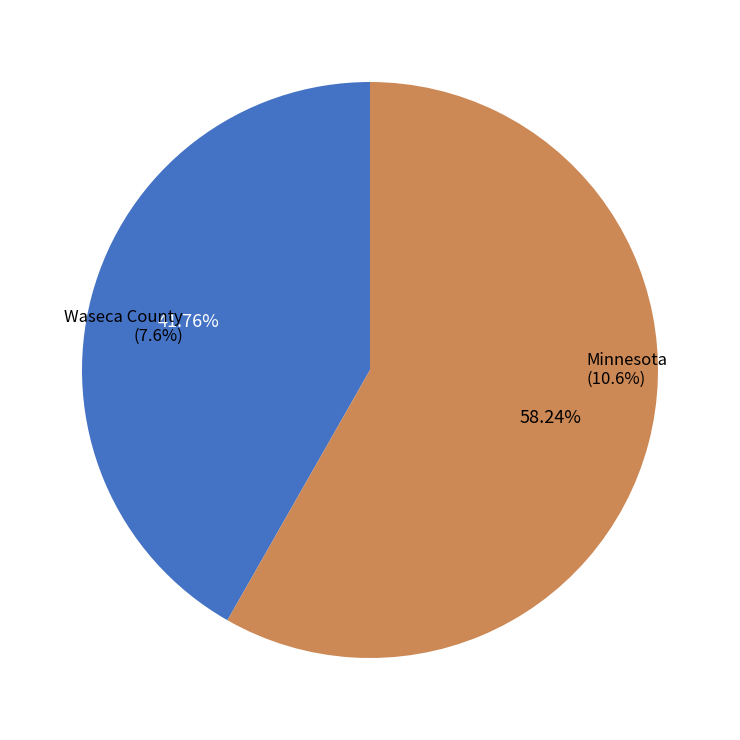

What is the largest slice in the pie chart?

Minnesota